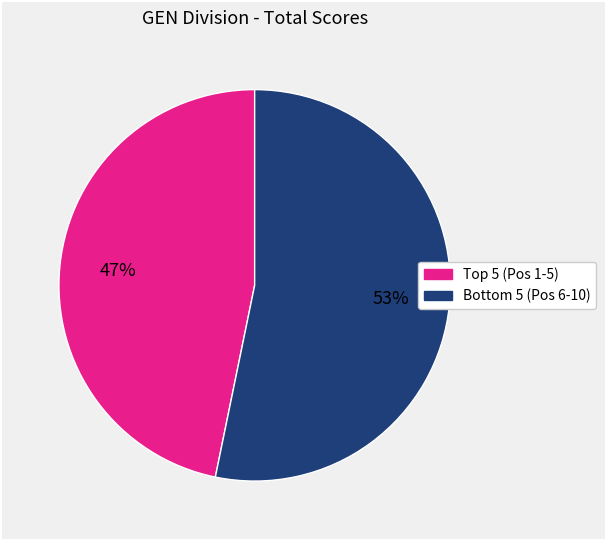

To the nearest percent, what is the average slice percentage?

50%